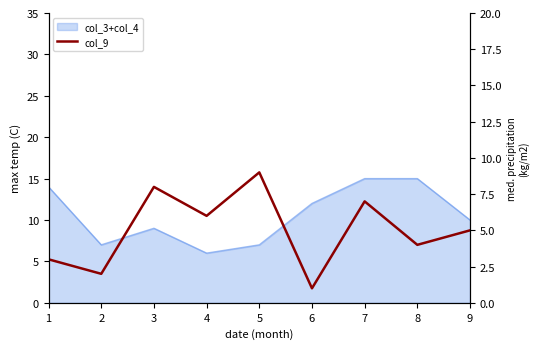

Between 7 and 9, which is larger?

7